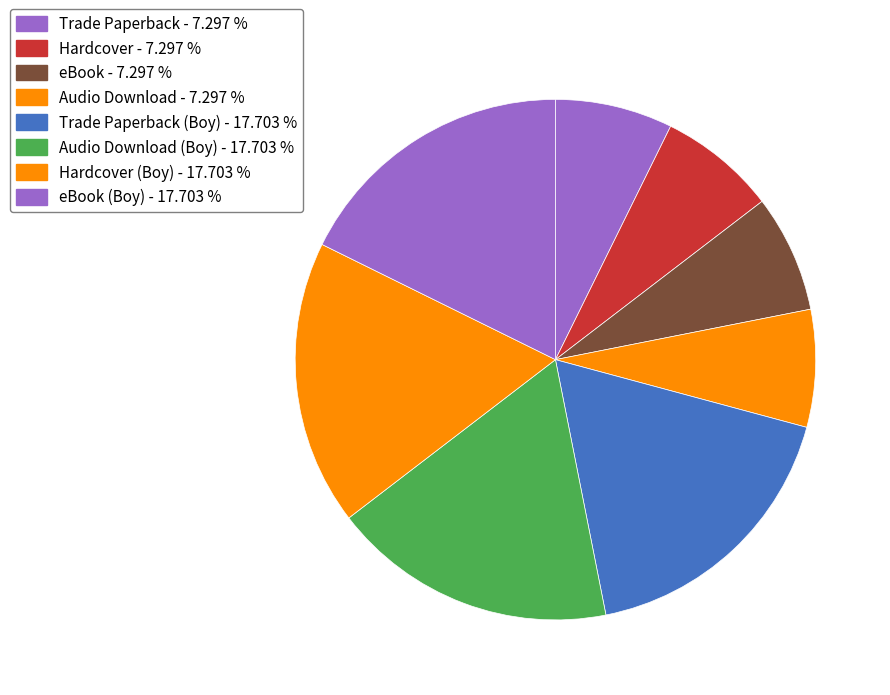

Count the number of slices in the pie.

8